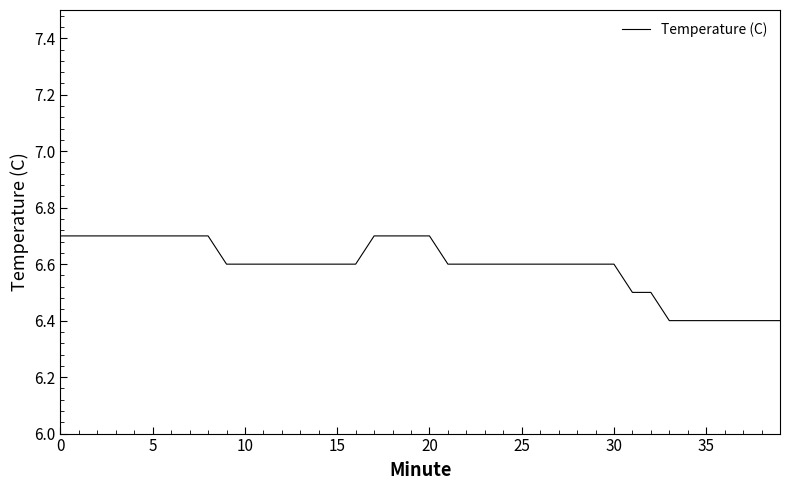

What is the smallest value displayed?

6.4